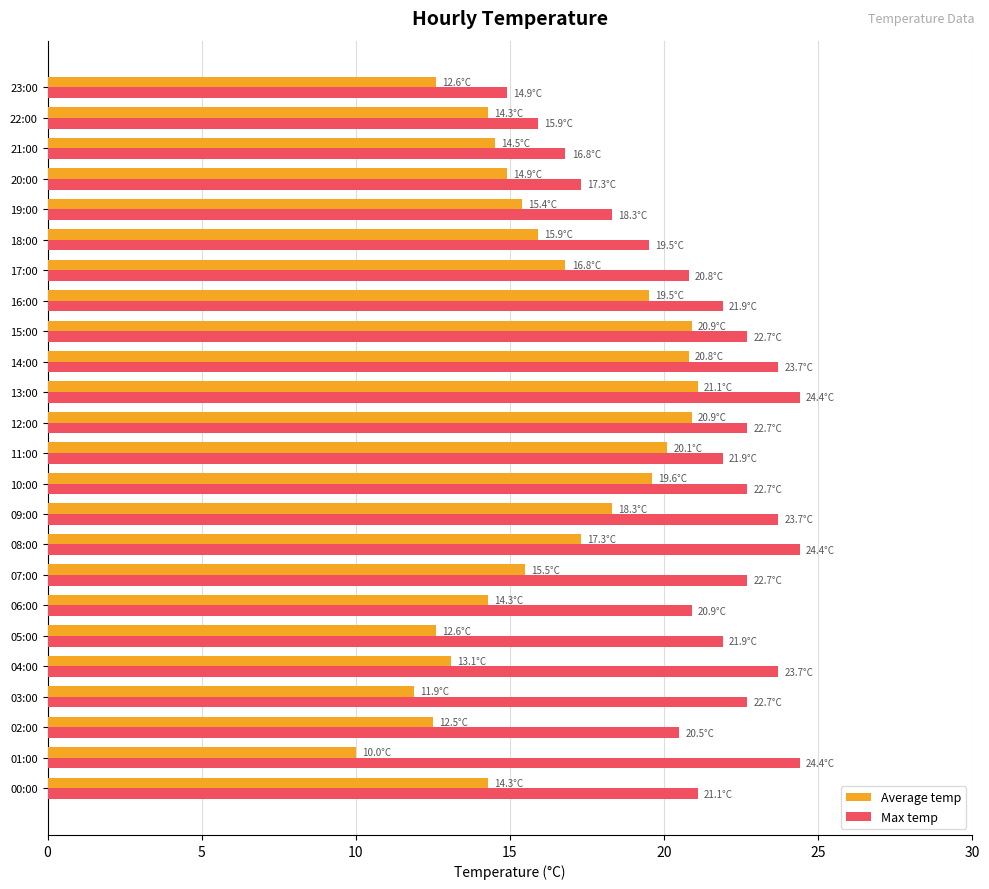

What is the sum of all Average temp values?

387.1